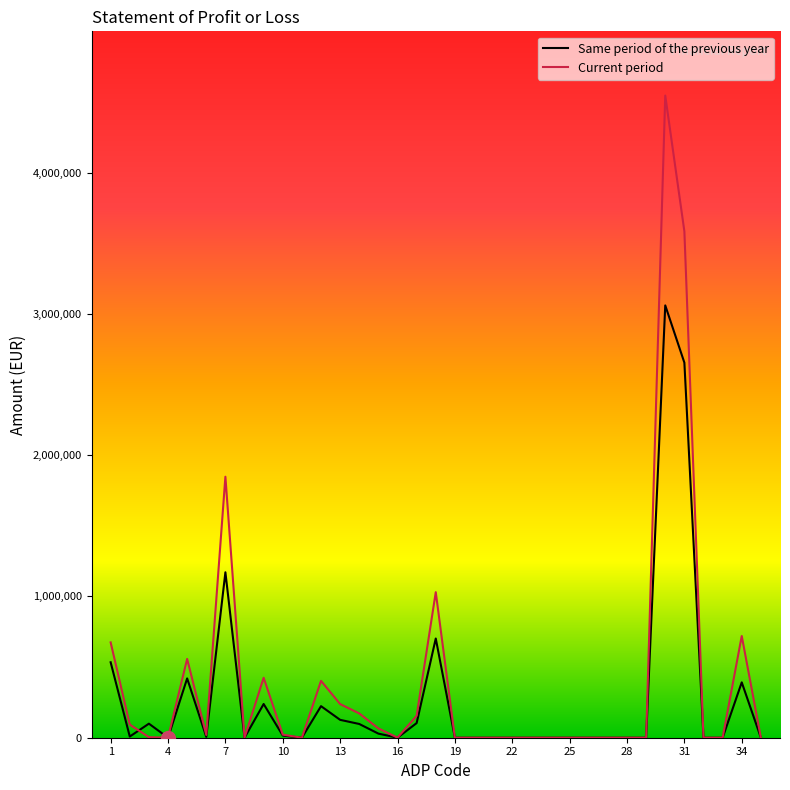

What is the average value of the Current period series?

415857